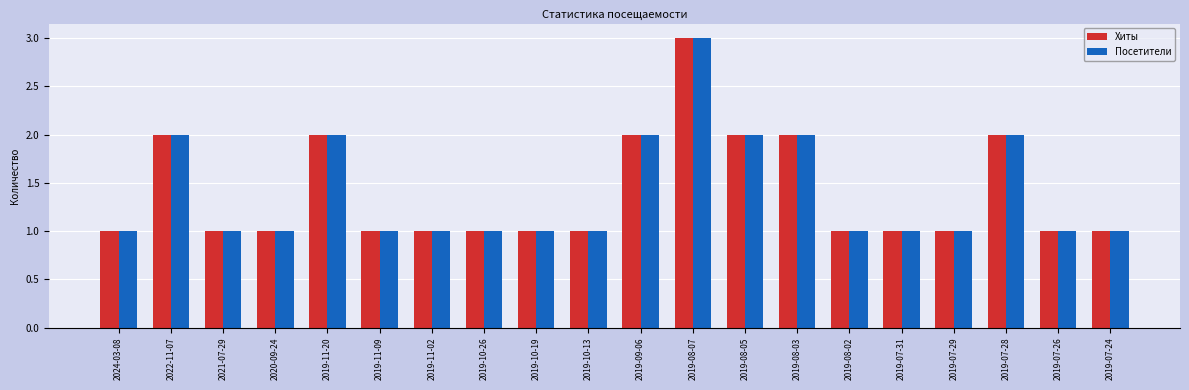

What position from the right is 2019-11-02?

14